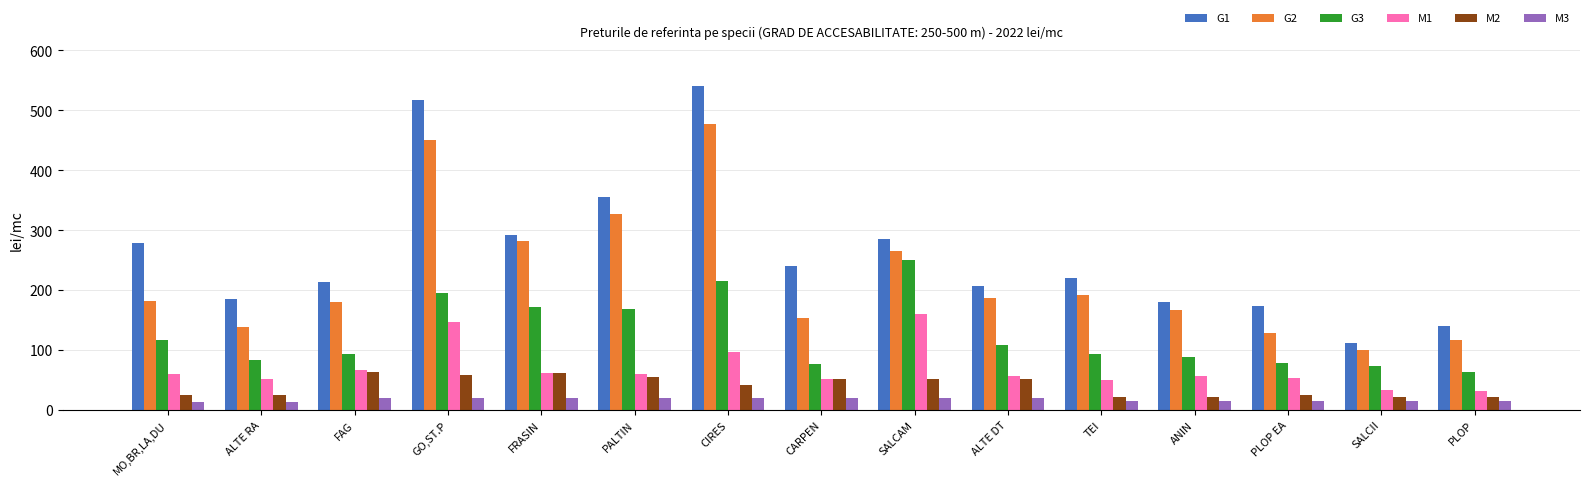

What position from the right is MO,BR,LA,DU?

15